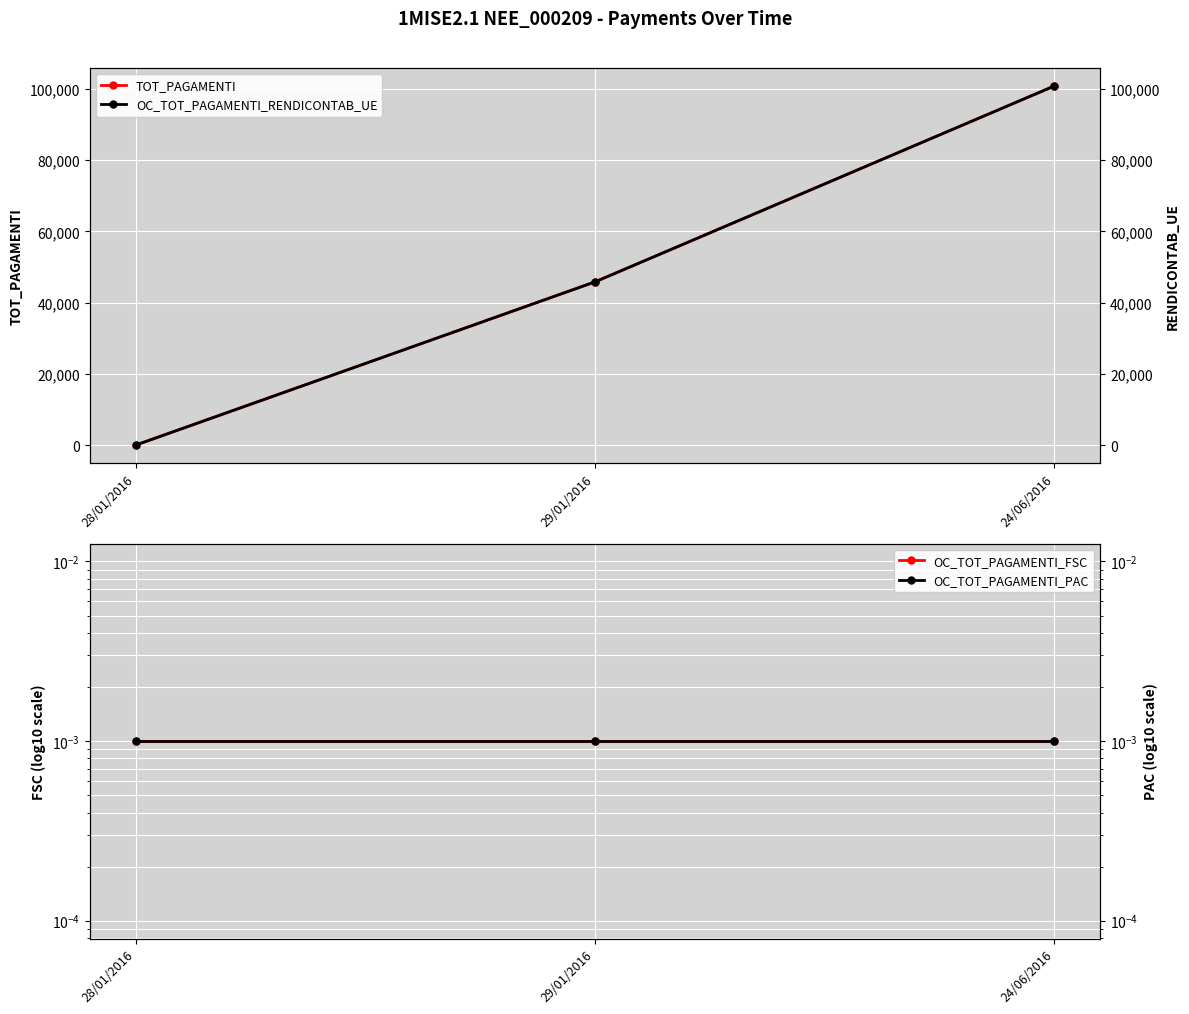

Reading left to right, extract all data points from this chart.

TOT_PAGAMENTI: 28/01/2016=0.0	29/01/2016=45814.0	24/06/2016=100792.5
OC_TOT_PAGAMENTI_FSC: 28/01/2016=0.0	29/01/2016=0.0	24/06/2016=0.0
OC_TOT_PAGAMENTI_RENDICONTAB_UE: 28/01/2016=0.0	29/01/2016=45814.0	24/06/2016=100792.5
OC_TOT_PAGAMENTI_PAC: 28/01/2016=0.0	29/01/2016=0.0	24/06/2016=0.0